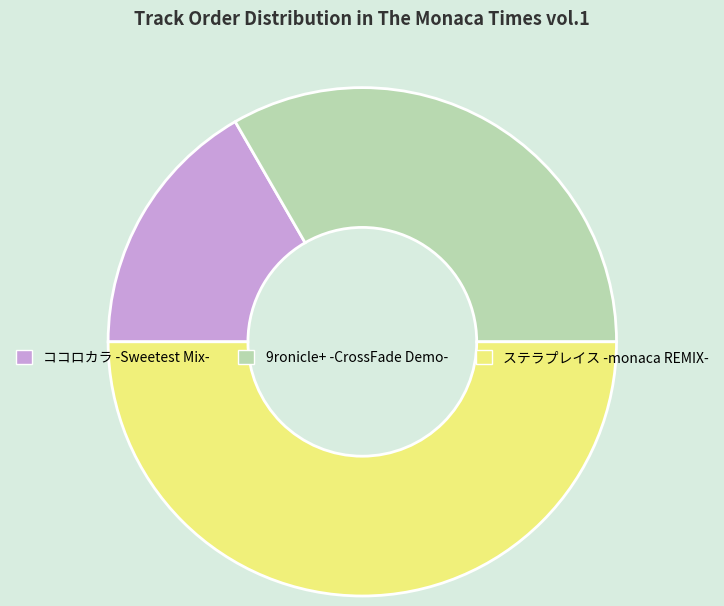

Combined, do ココロカラ -Sweetest Mix- and ステラプレイス -monaca REMIX- account for over 50%?

Yes